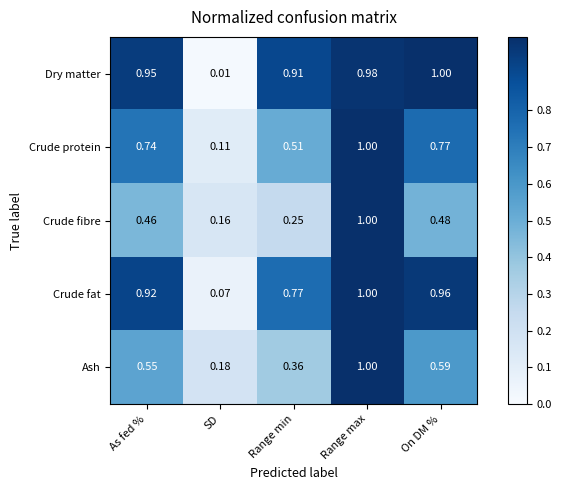

At which label is Crude protein closest to 0?

SD